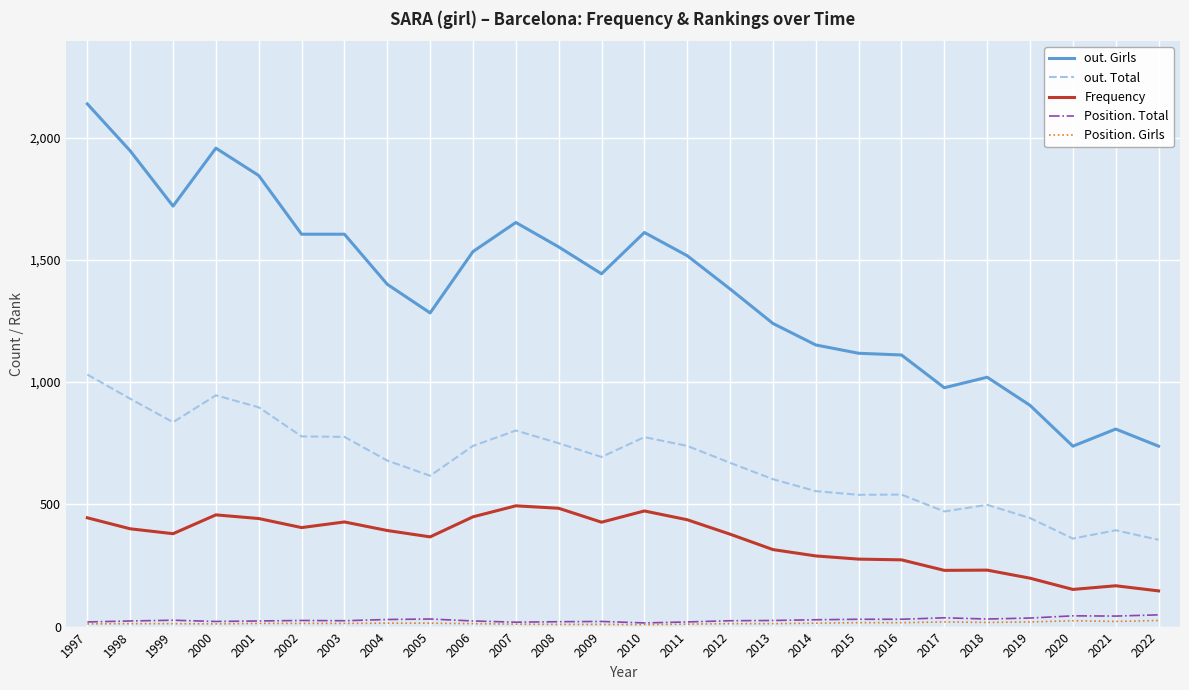

What is the minimum value for Position. Total?

15